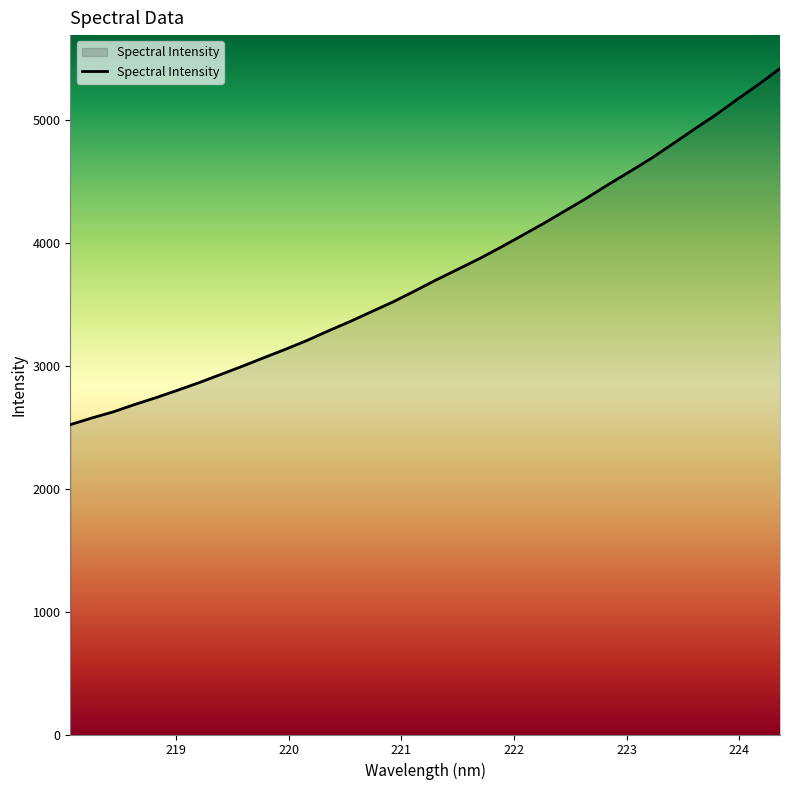

What is the difference between the maximum and minimum values?

2896.2